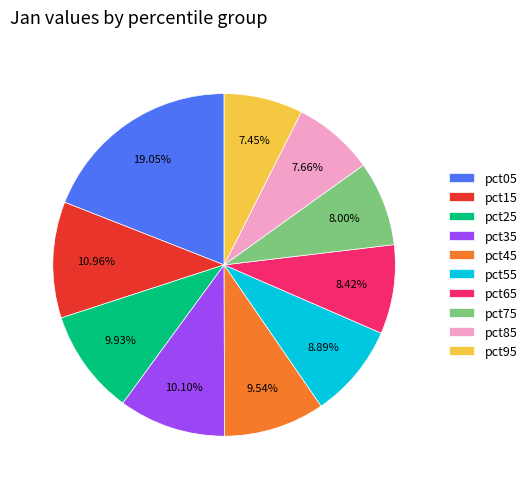

Combined, what portion of the pie is pct05 and pct35?

29.1%